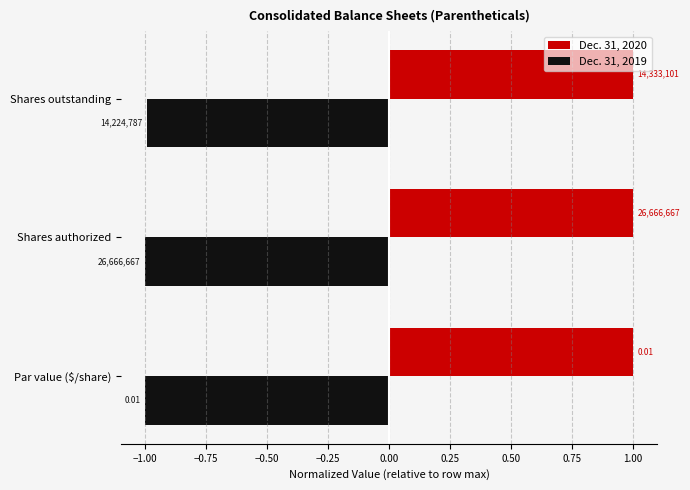

Rank the series by their average value, from highest to lowest.

Dec. 31, 2020, Dec. 31, 2019